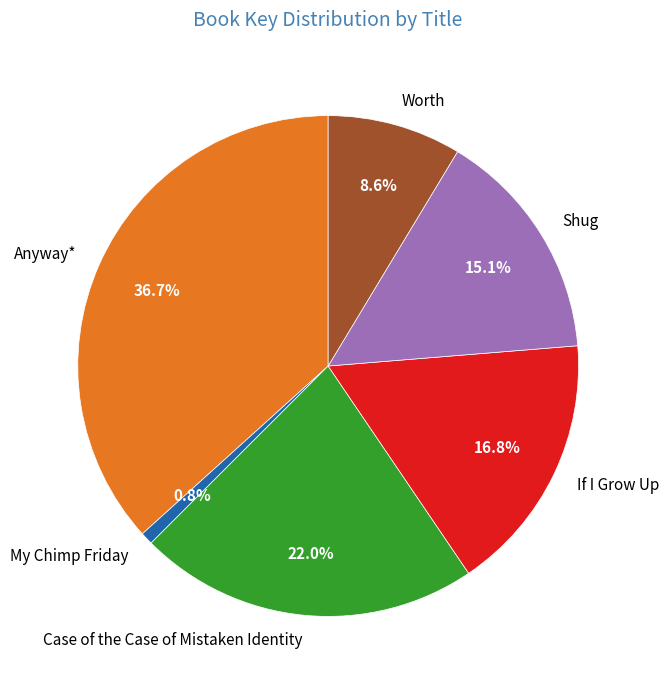

How many segments does this pie chart have?

6